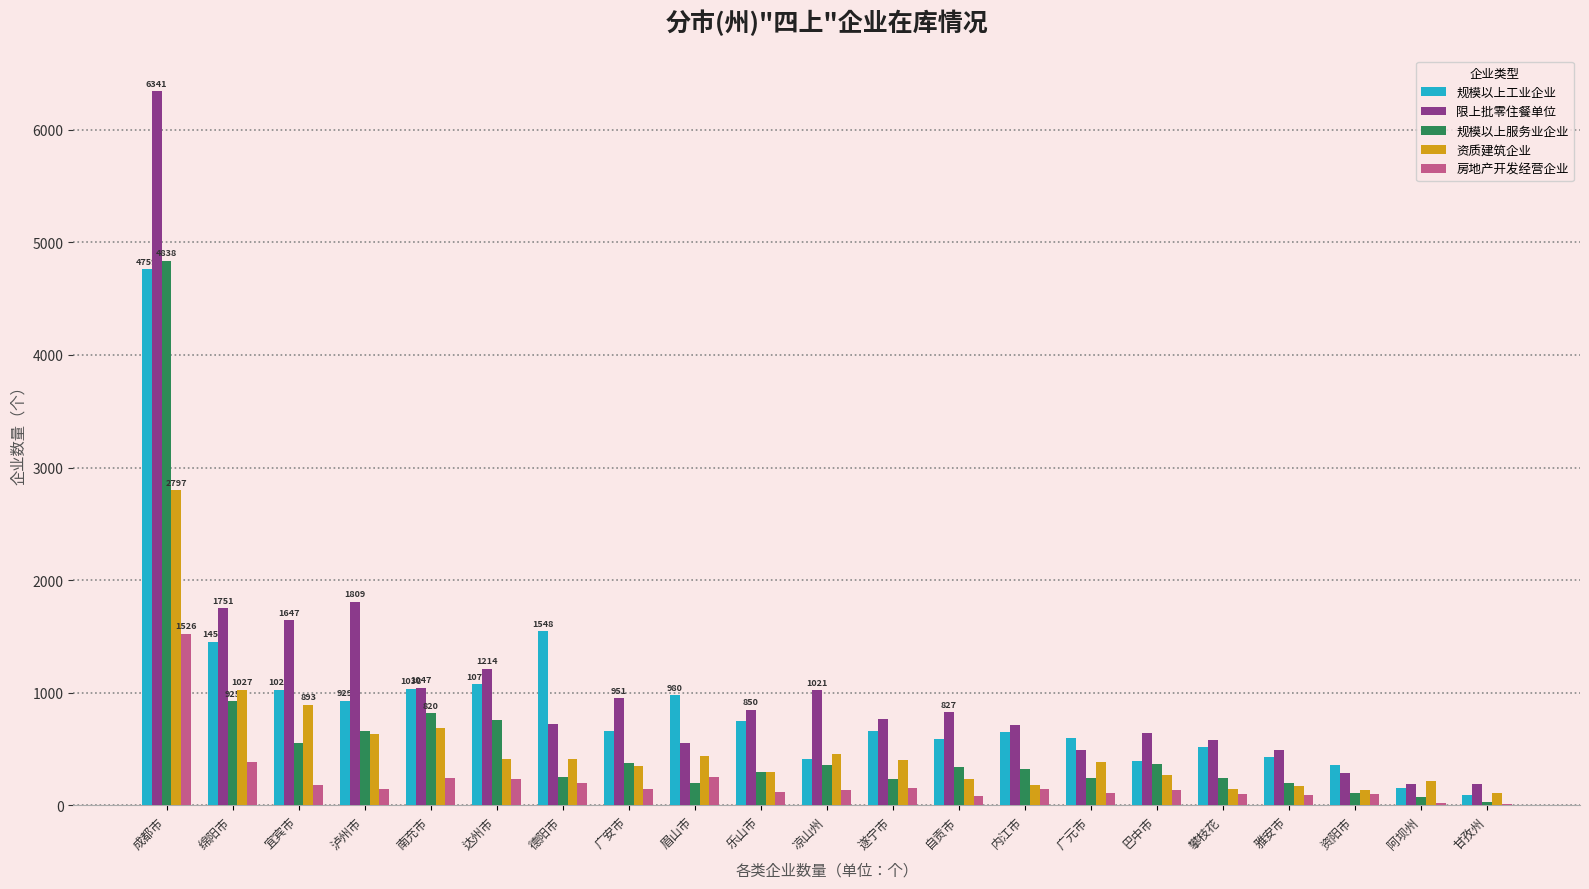

What is the maximum value for 规模以上工业企业?

4759